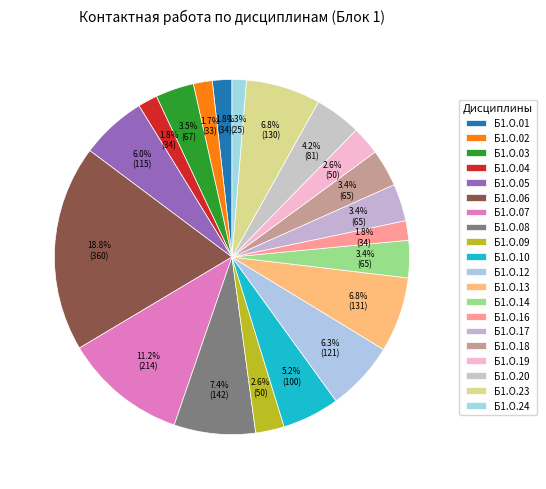

Combined, do Б1.О.08 and Б1.О.10 account for over 50%?

No